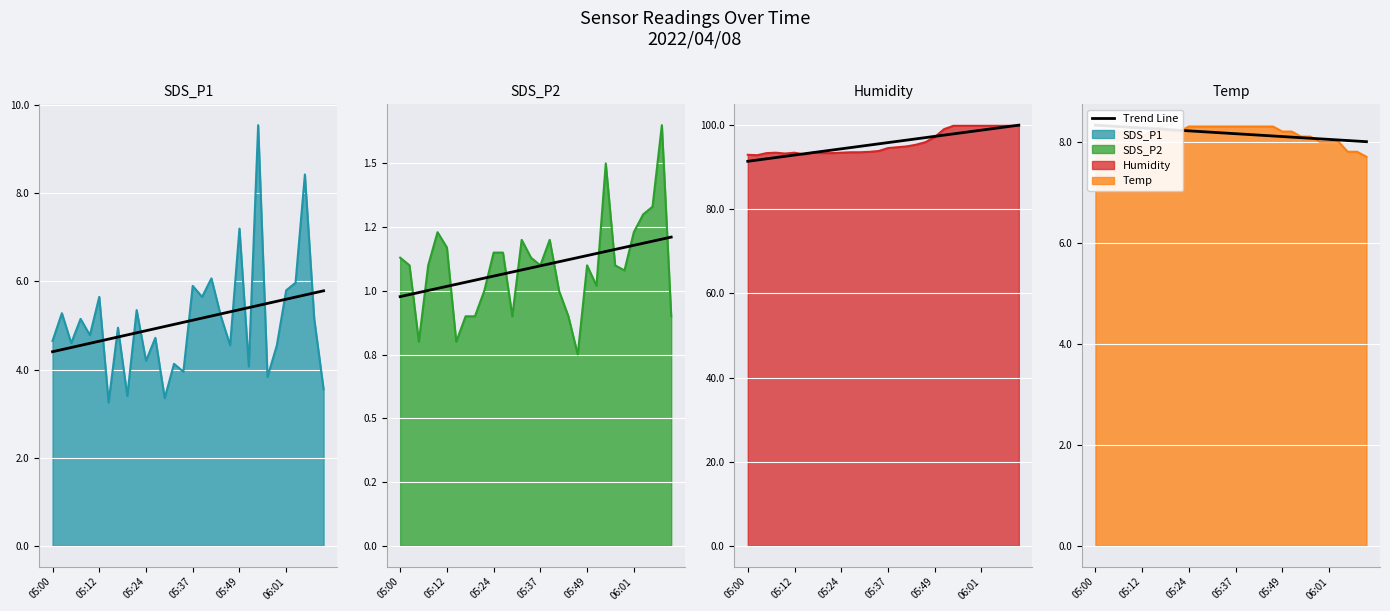

The chart shows a value of 5.2 at 23. True or false?

False